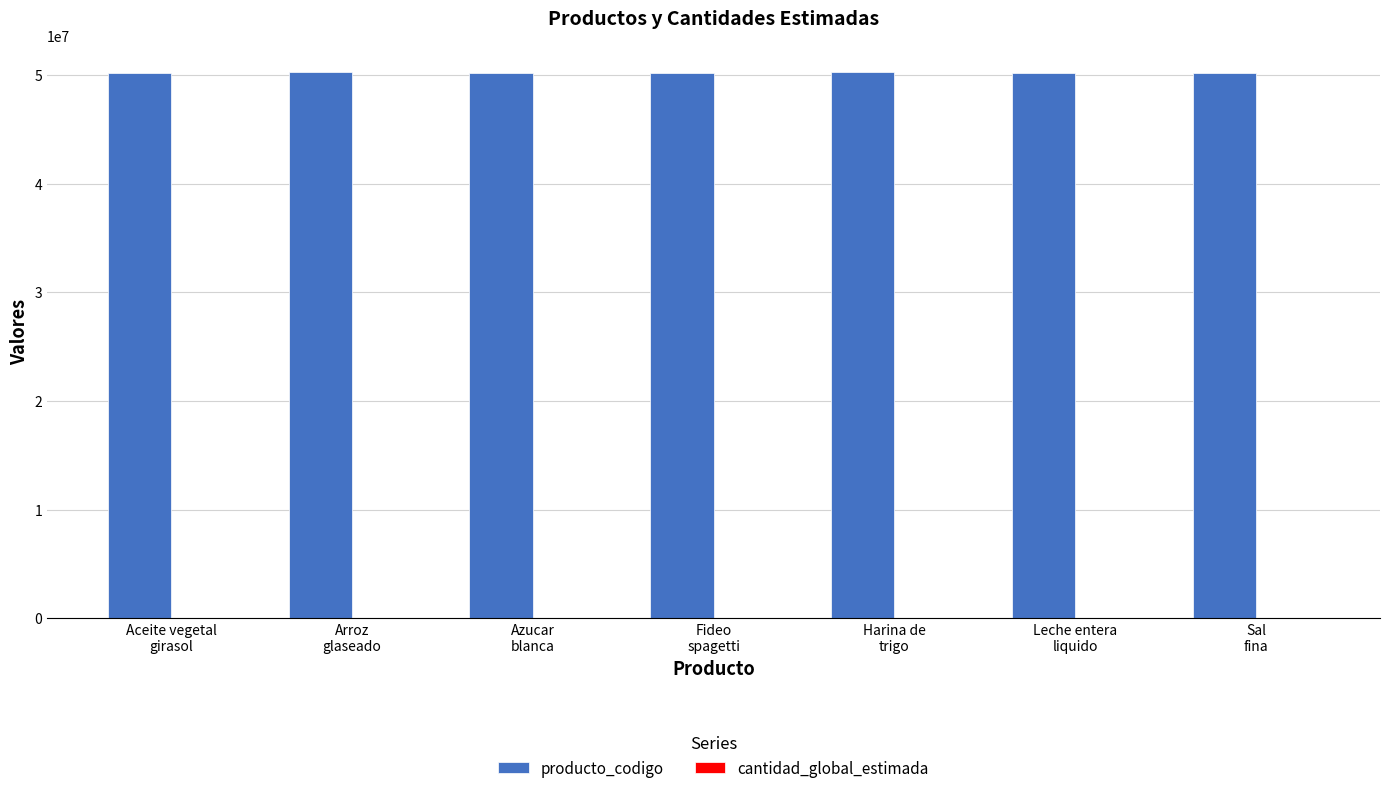

Which series has the largest total across all categories?

producto_codigo